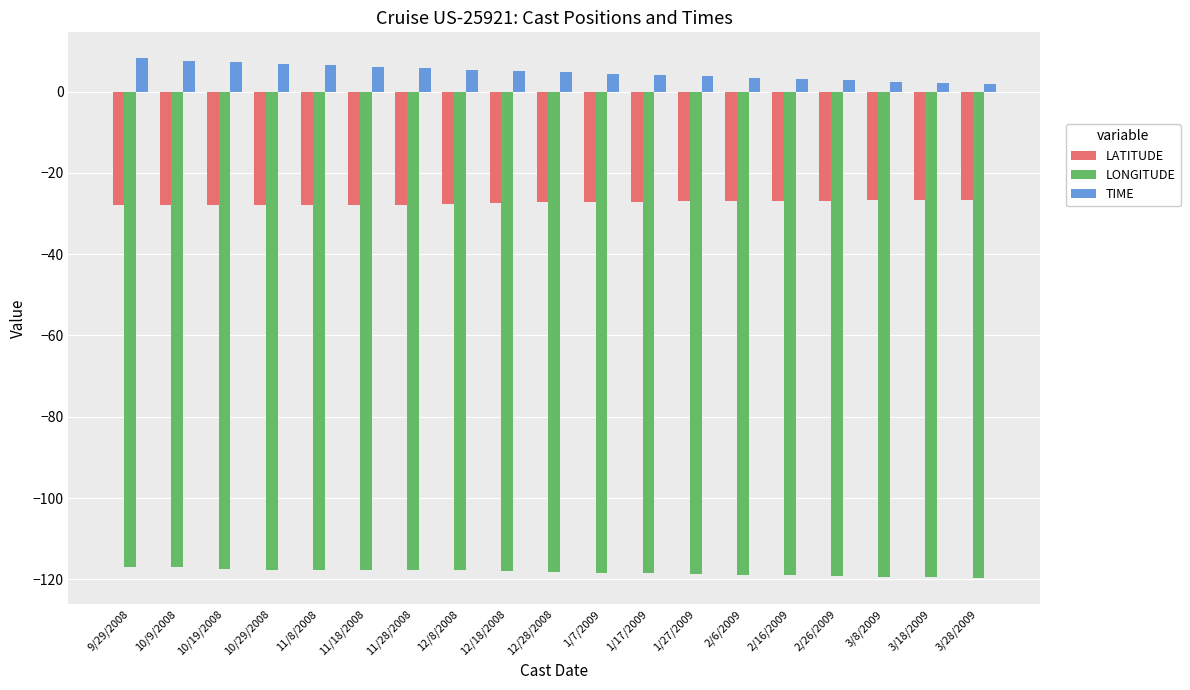

What is the total value across all series at 11/28/2008?

-139.8